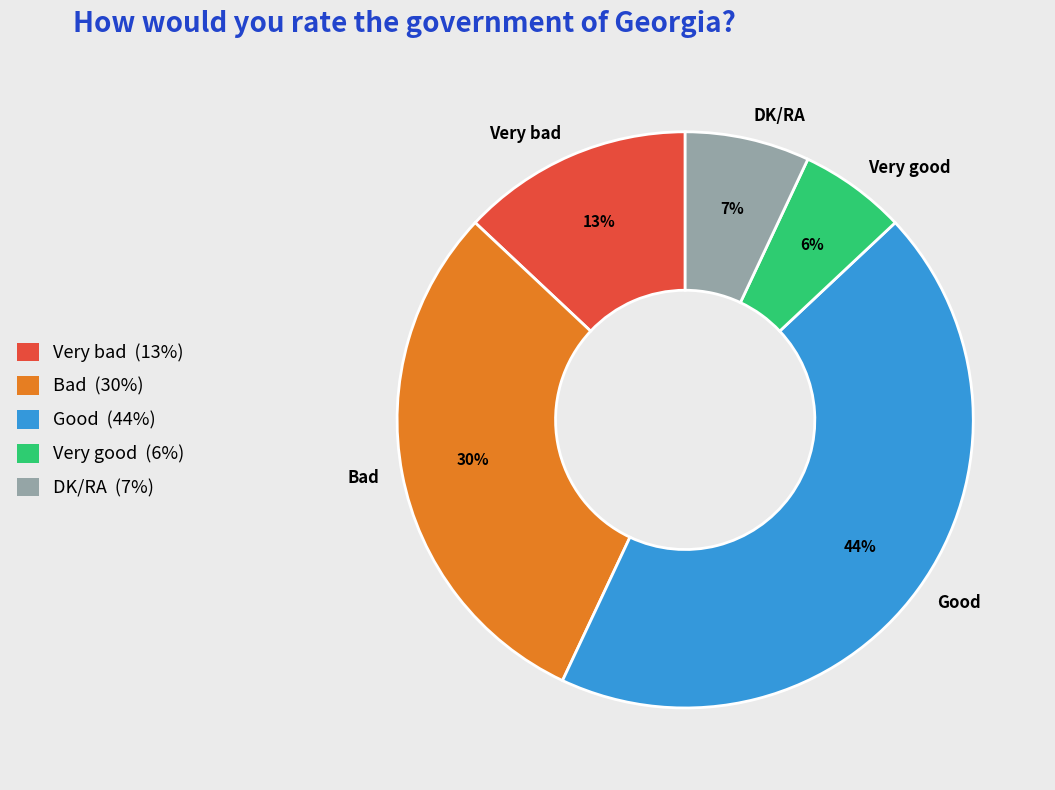

Does any single category account for the majority?

No